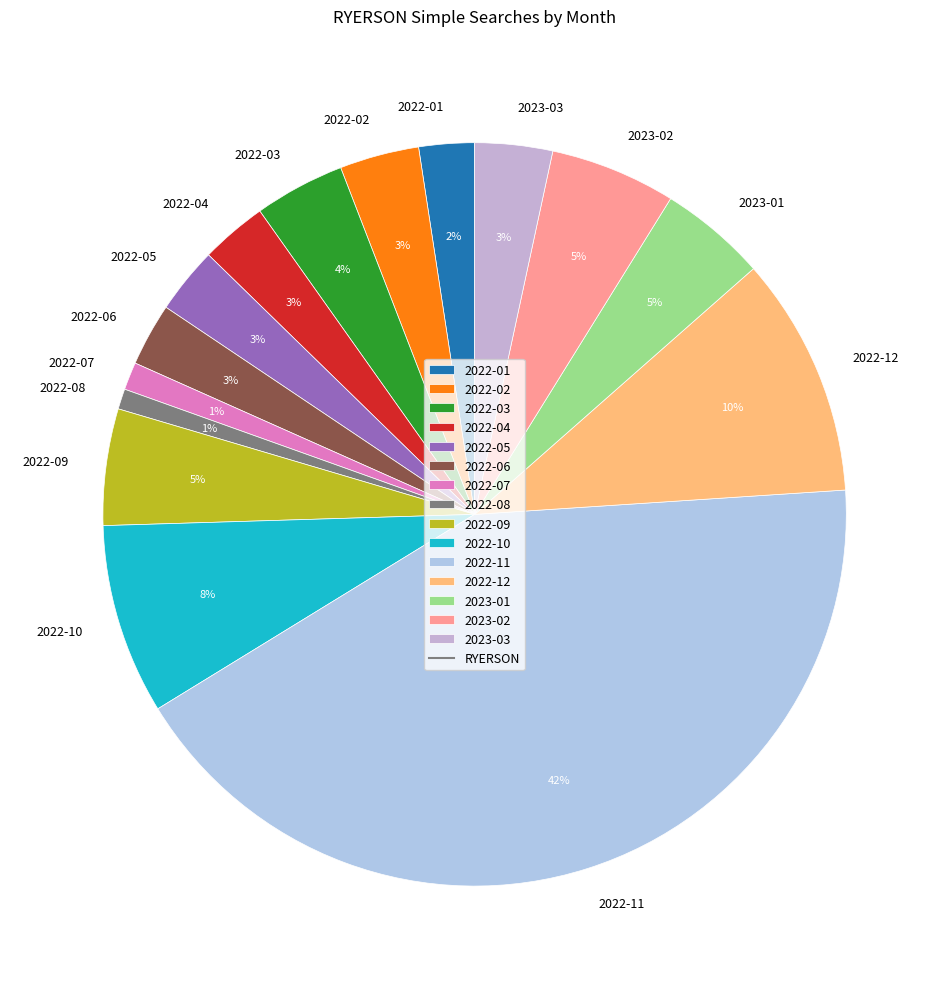

What percentage is the 2022-07 slice, to the nearest percent?

1%